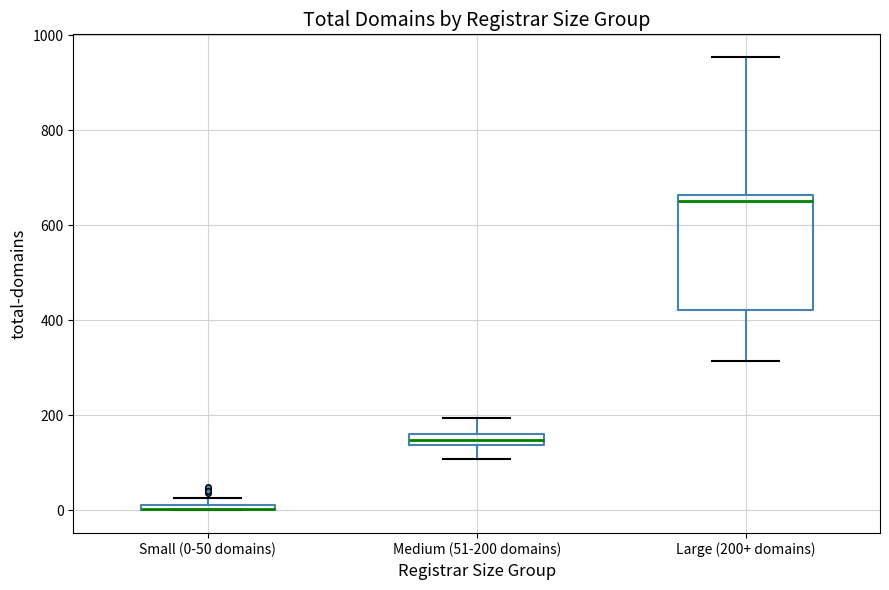

Where does the upper whisker of the box for Large (200+ domains) end on the y-axis? The values are not printed on the chart, so give them approximately, as read against the axis.

960